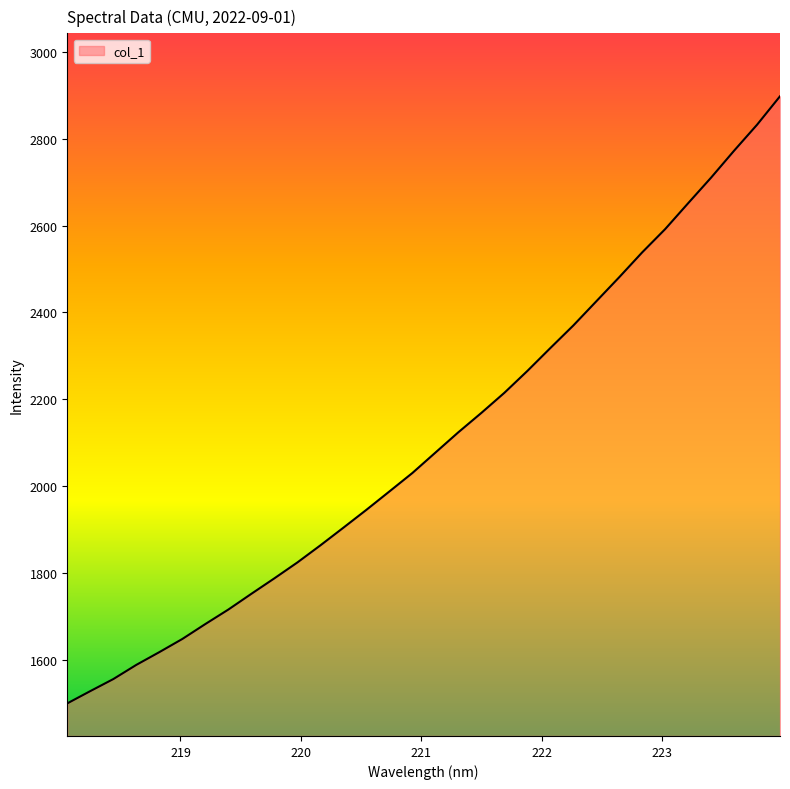

How many lines are shown in the chart?

1